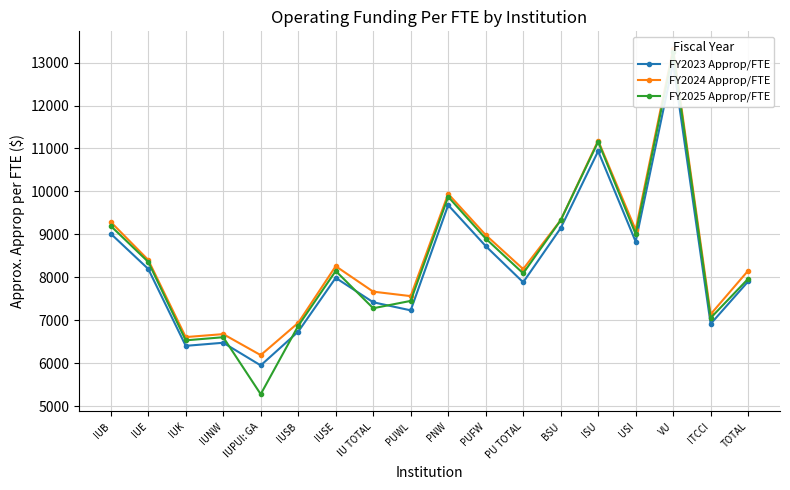

Where do FY2025 Approp/FTE and FY2023 Approp/FTE first cross each other?

IUNW and IUPUI: GA